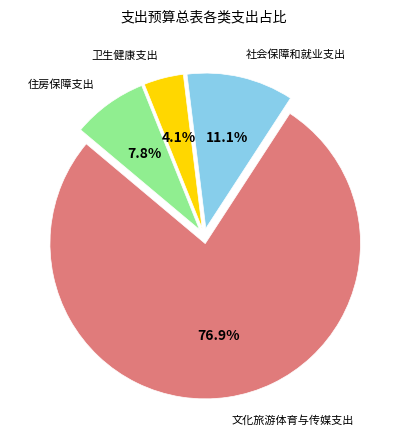

Is there a majority slice in this chart?

Yes